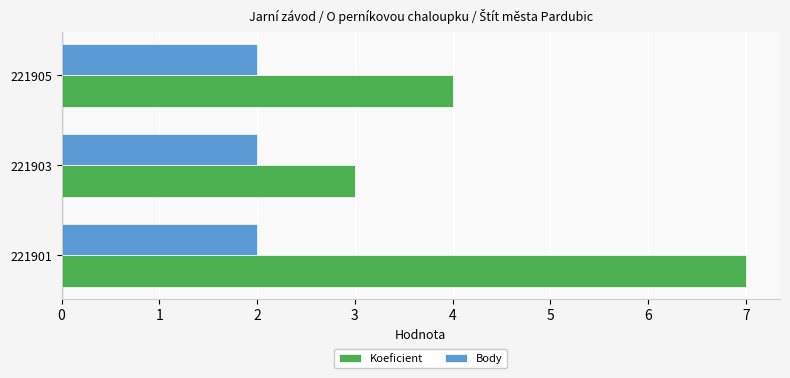

How many values in the Koeficient series are below 4?

1